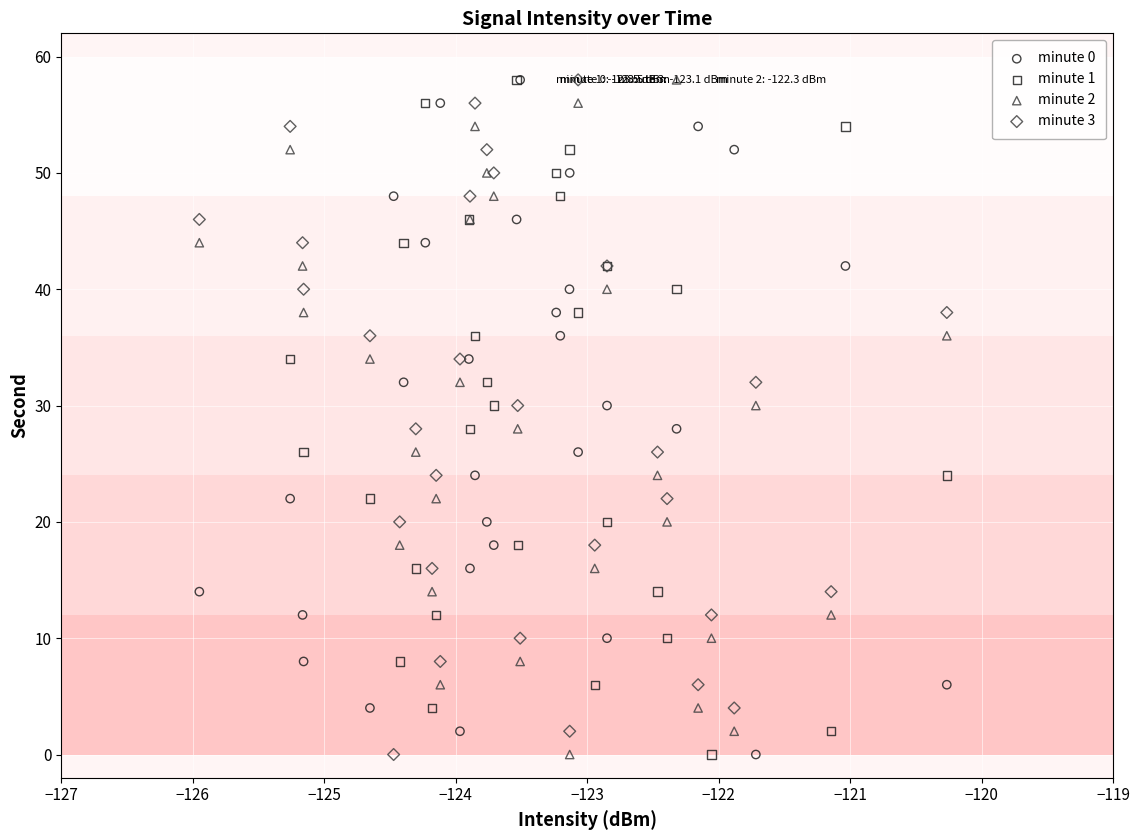

What are all the series names shown in the legend?

minute 0, minute 1, minute 2, minute 3